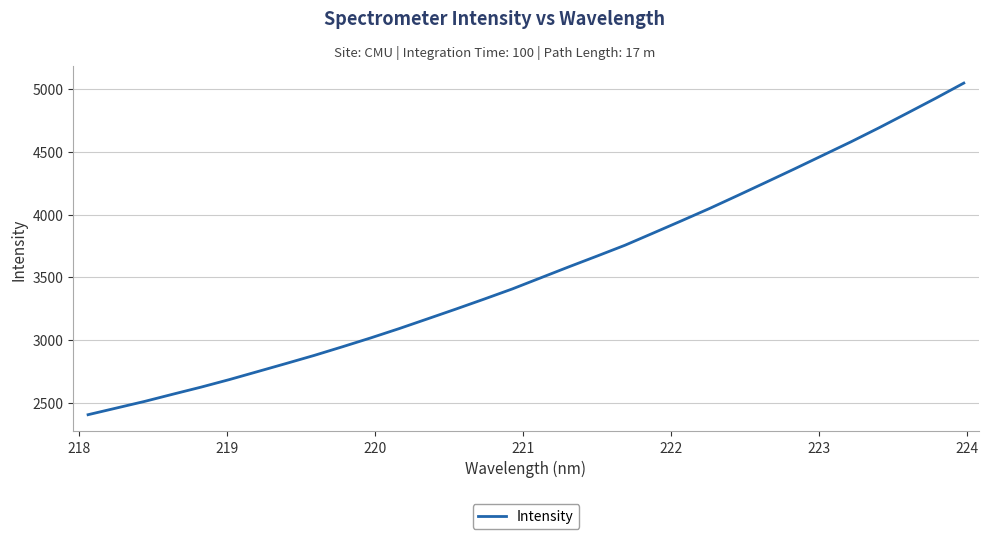

What is the difference between the maximum and minimum values?

2643.8